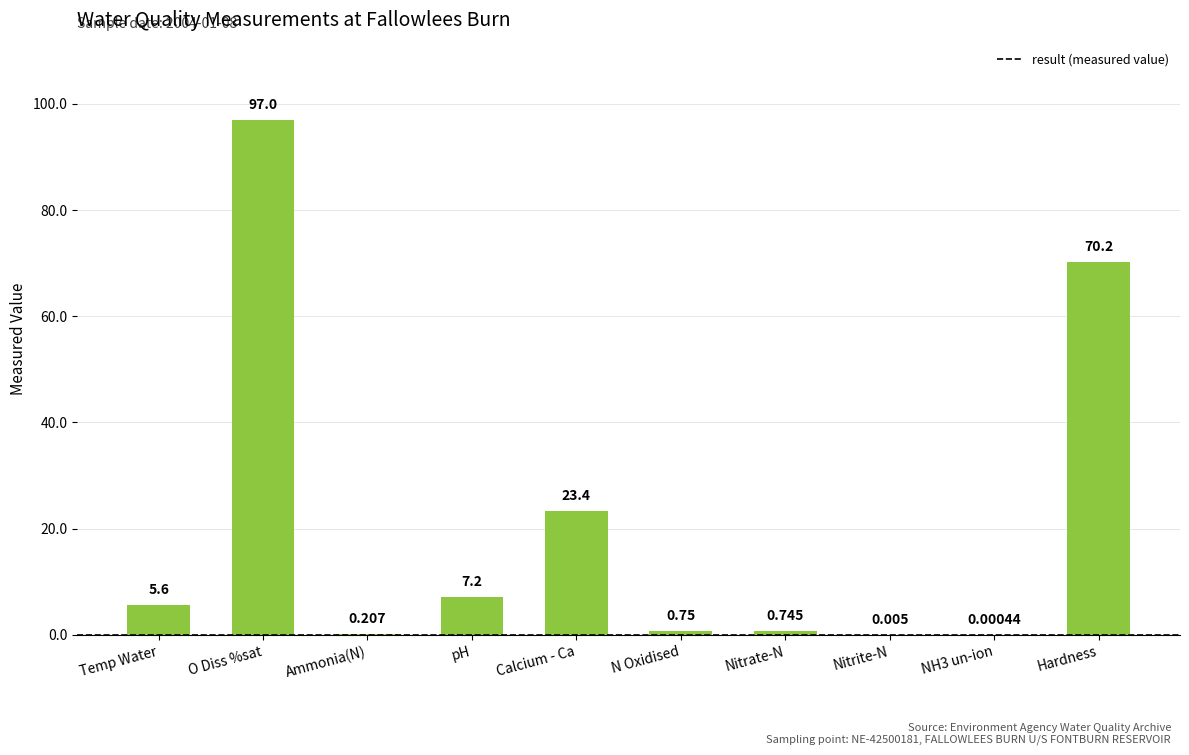

Which has a higher value, Nitrate-N or pH?

pH